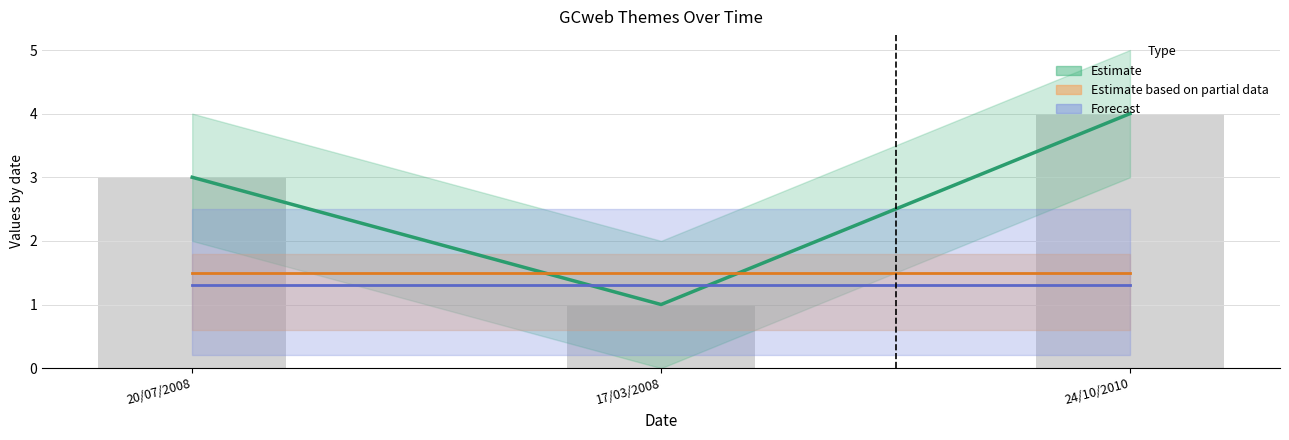

At which label is Estimate closest to 2?

20/07/2008